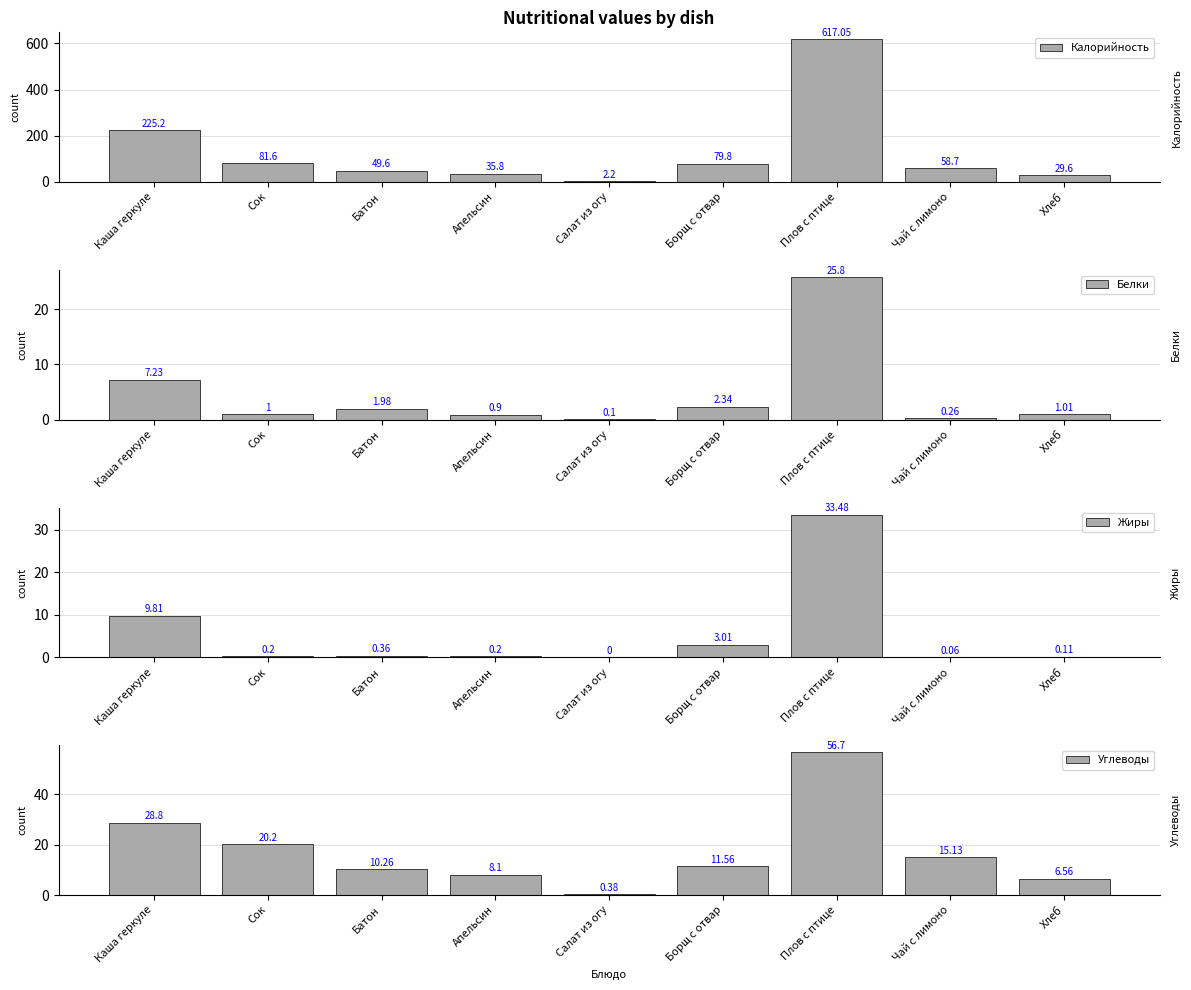

List the labels in order of Углеводы value, largest first.

Плов с птице, Каша геркуле, Сок, Чай с лимоно, Борщ с отвар, Батон, Апельсин, Хлеб, Салат из огу